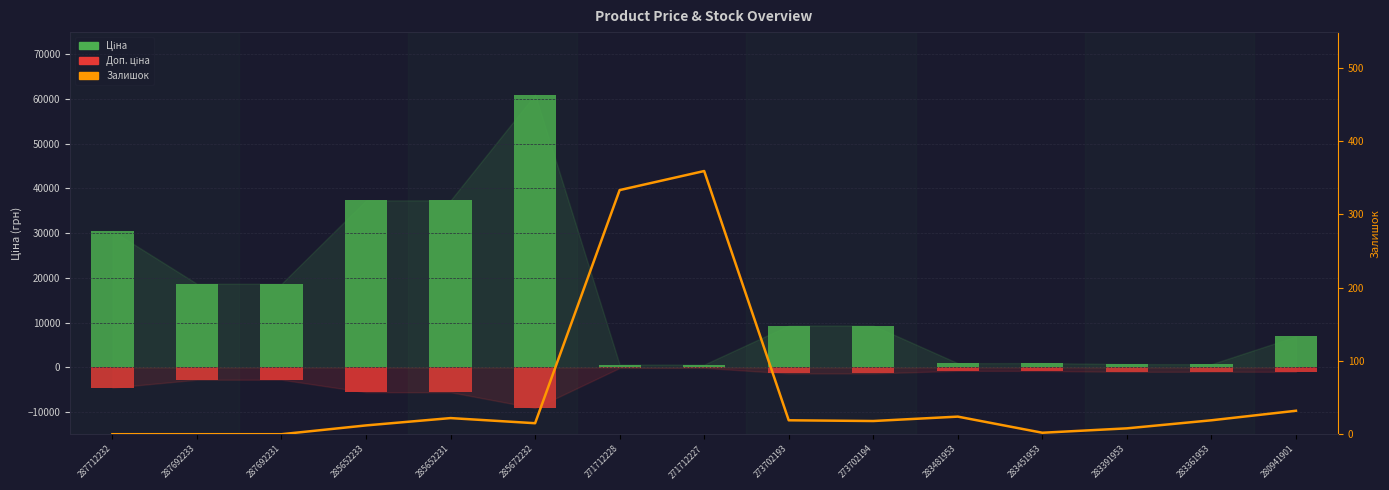

How many series are shown in this chart?

3